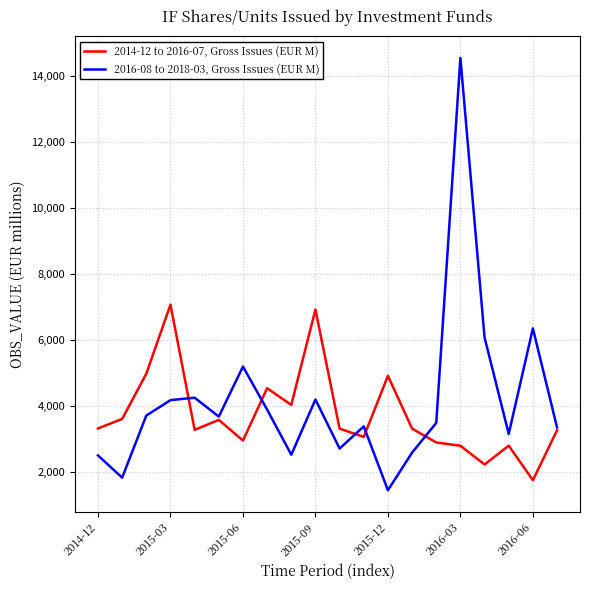

What is the maximum value for 2016-08 to 2018-03, Gross Issues (EUR M)?

14543